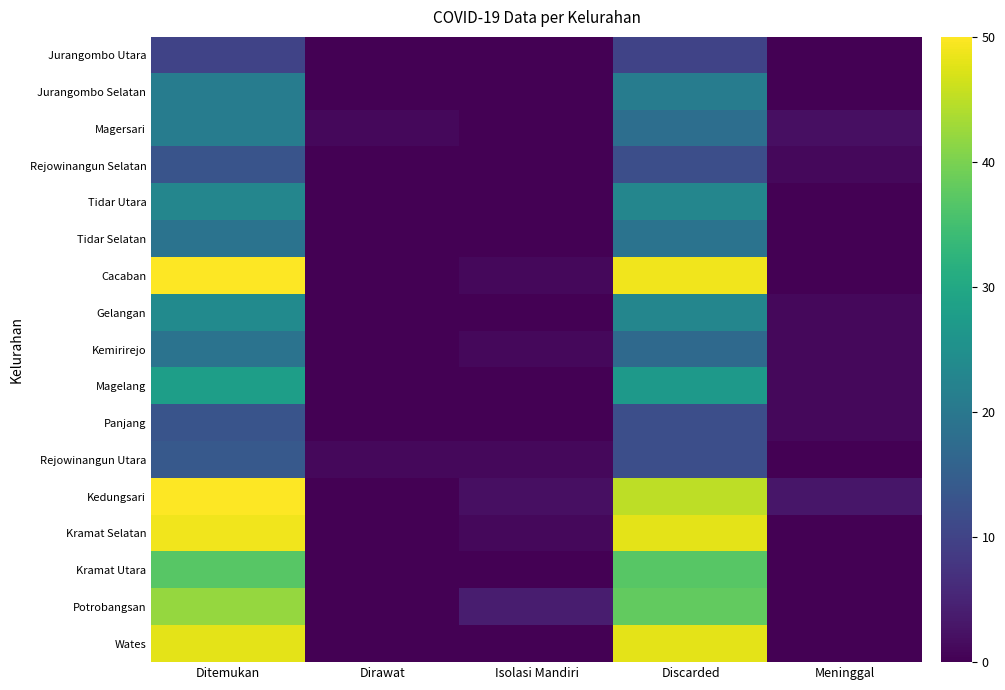

Which series changed the most between Ditemukan and Discarded?

Kedungsari